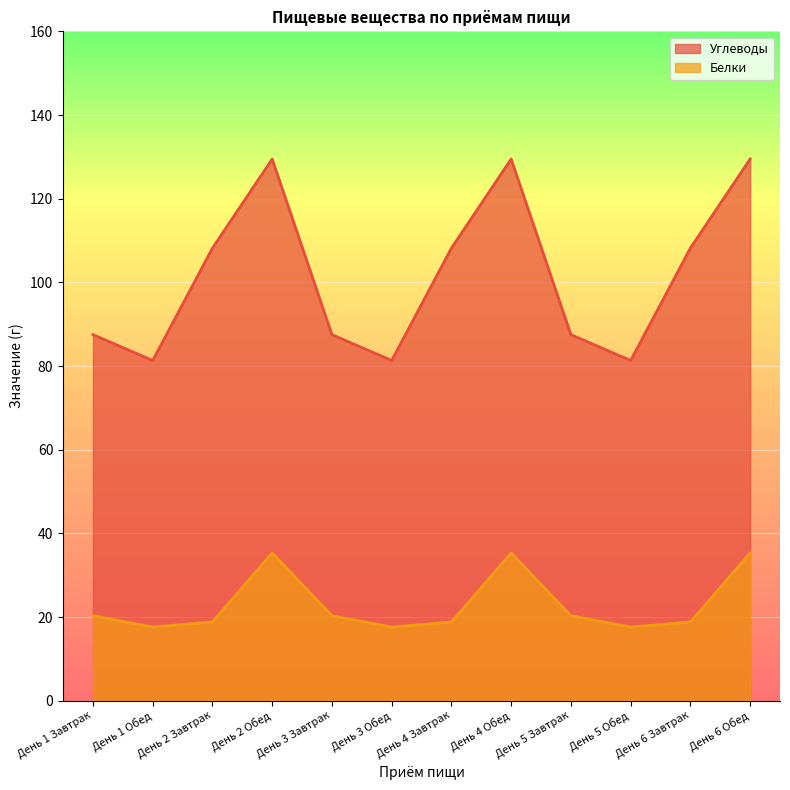

List the series in order of their peak value, highest first.

Углеводы, Белки